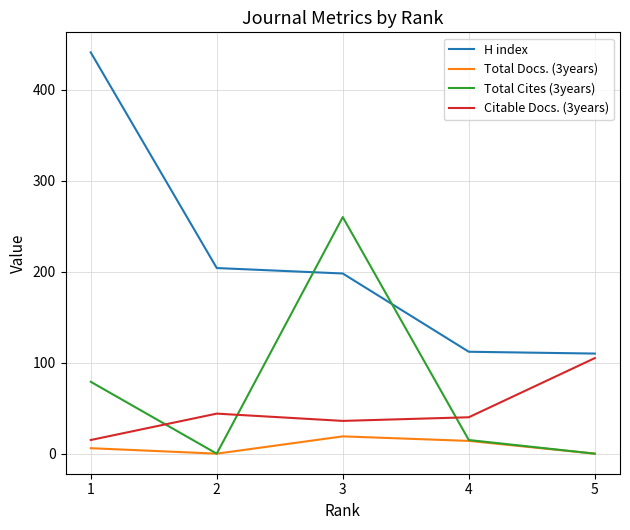

Is it true that Total Cites (3years) equals -161 at 5?

False